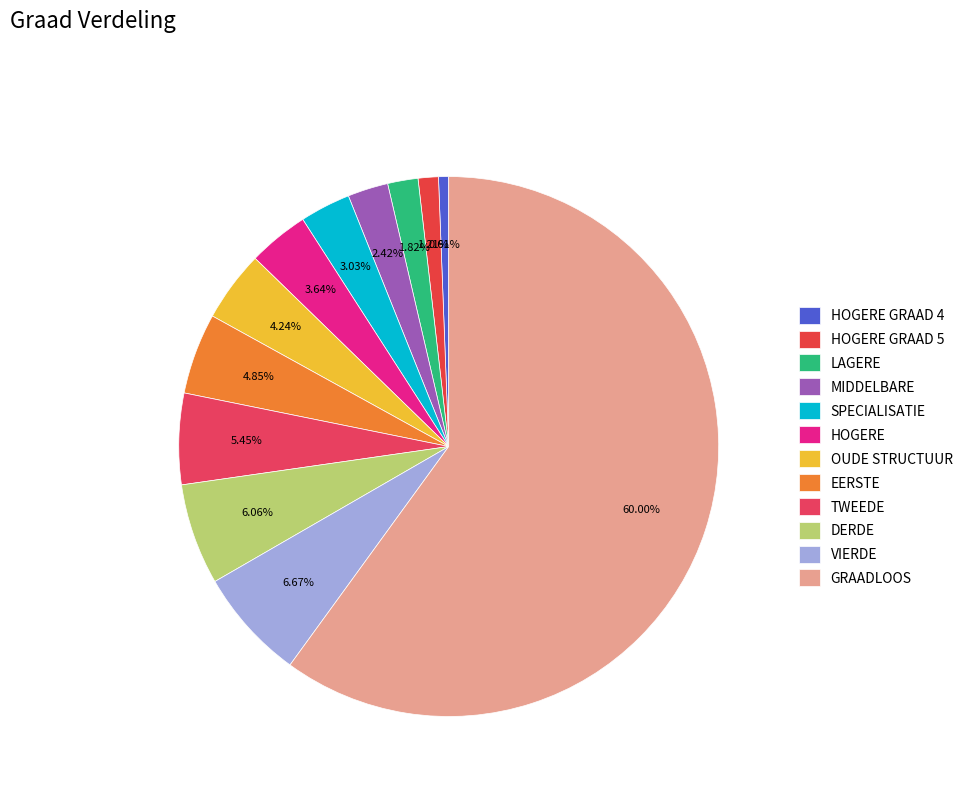

Is it true that LAGERE is 2% of the pie?

True